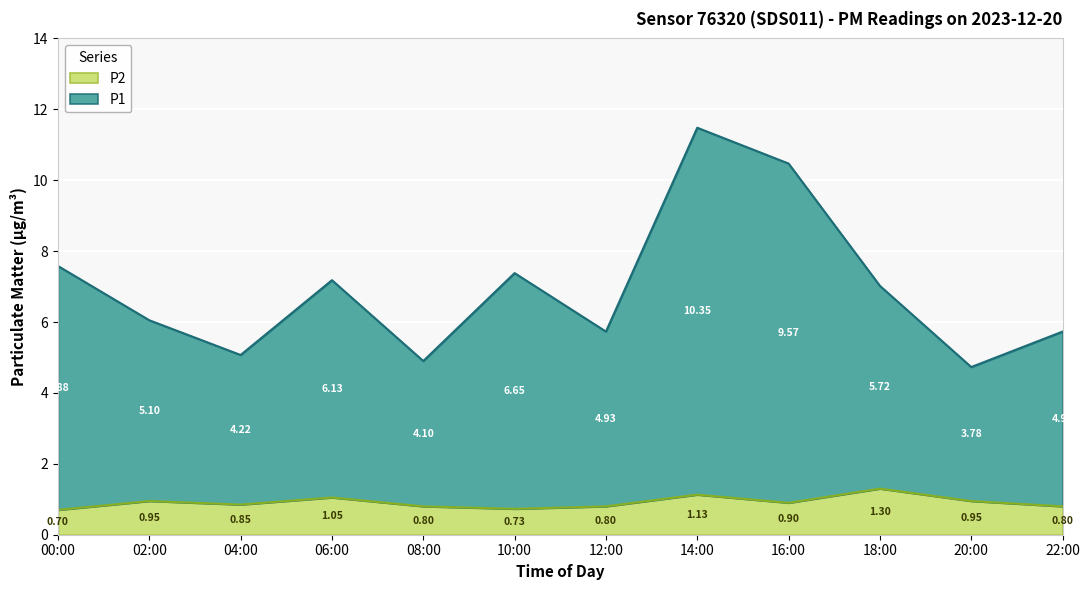

What is the difference between the maximum and minimum values in the P2 series?

0.6